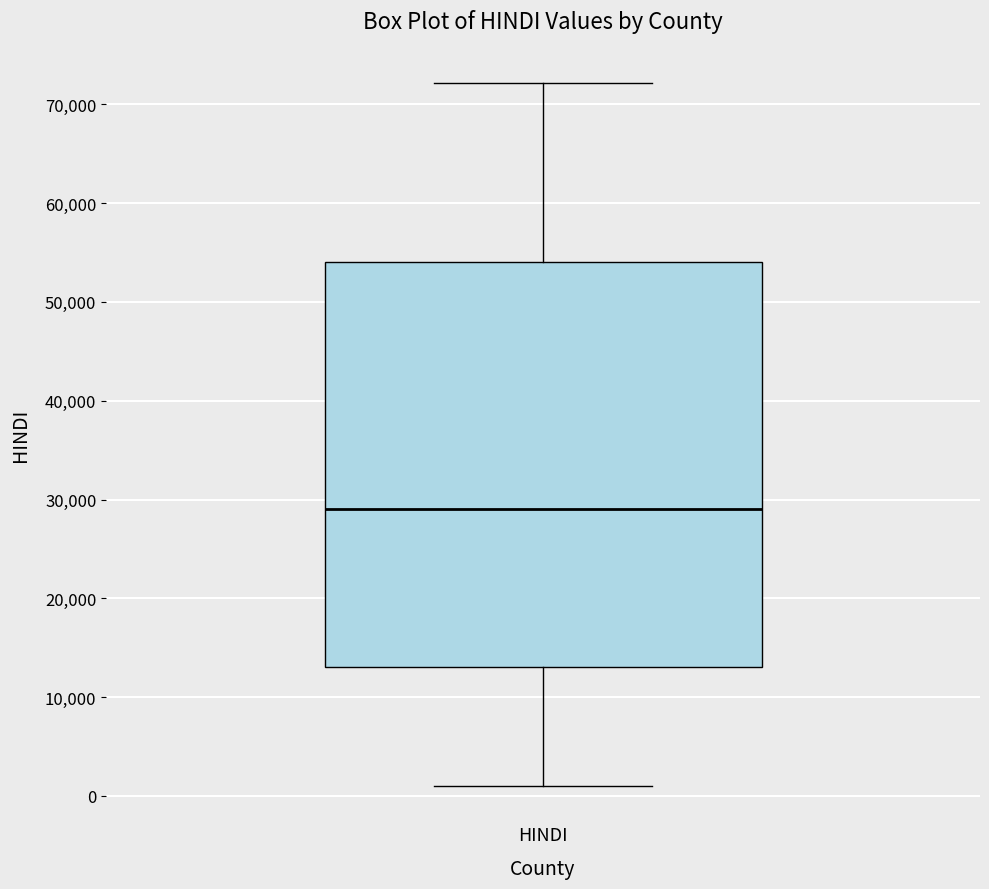

Read this box plot against the y-axis: the position of the median line, the range covered by the box, and the ends of both whiskers. The values are not printed on the chart, so give them approximately, as read against the axis.

median 29000, box 13000 to 54000, whiskers 1000 to 72000